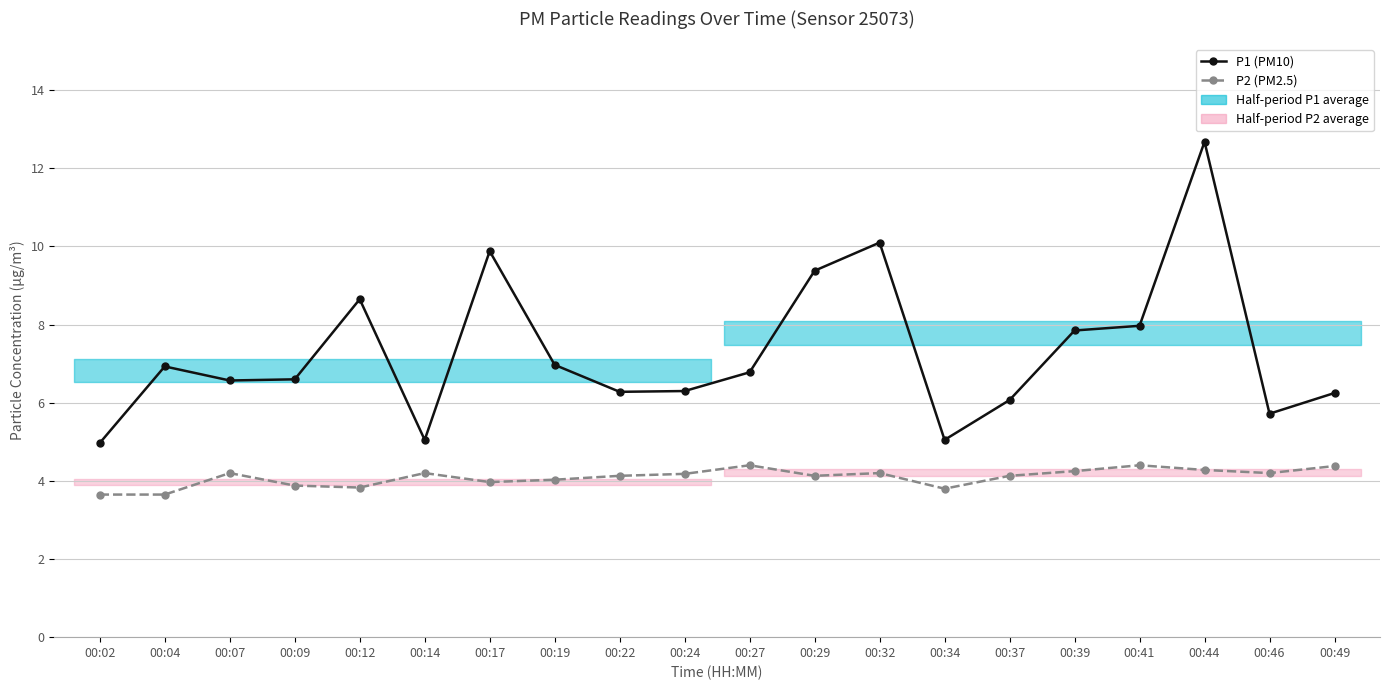

Is the value of P1 (PM10) at 00:34 greater than the value of P2 (PM2.5) at 00:44?

Yes